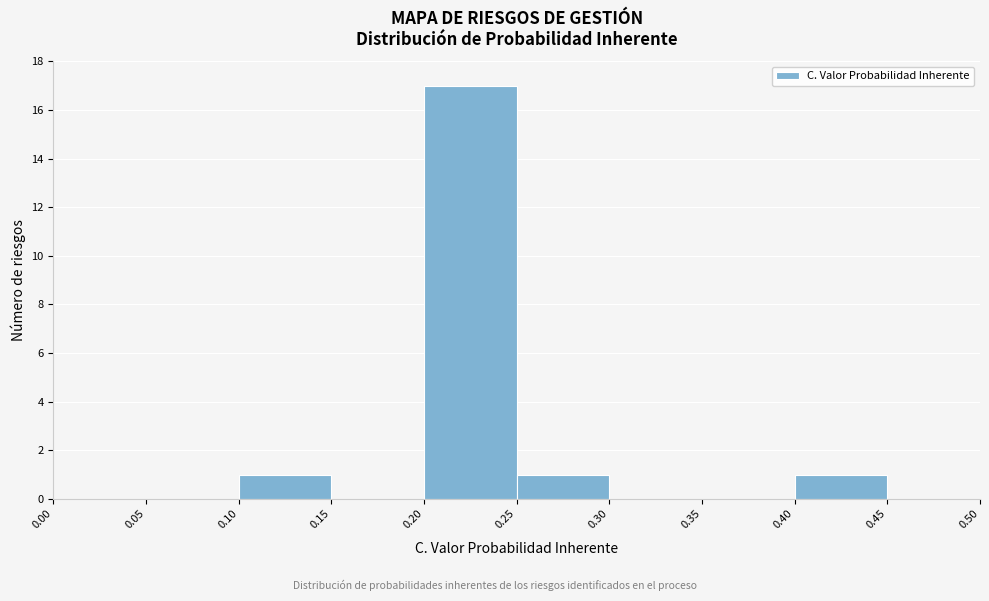

Reading left to right, list every bar in this chart as the range it spans on the x-axis followed by its height. The values are not printed on the chart, so give them approximately, as read against the axis.

0.00 to 0.05: 0
0.05 to 0.10: 0
0.10 to 0.15: 1
0.15 to 0.20: 0
0.20 to 0.25: 17
0.25 to 0.30: 1
0.30 to 0.35: 0
0.35 to 0.40: 0
0.40 to 0.45: 1
0.45 to 0.50: 0